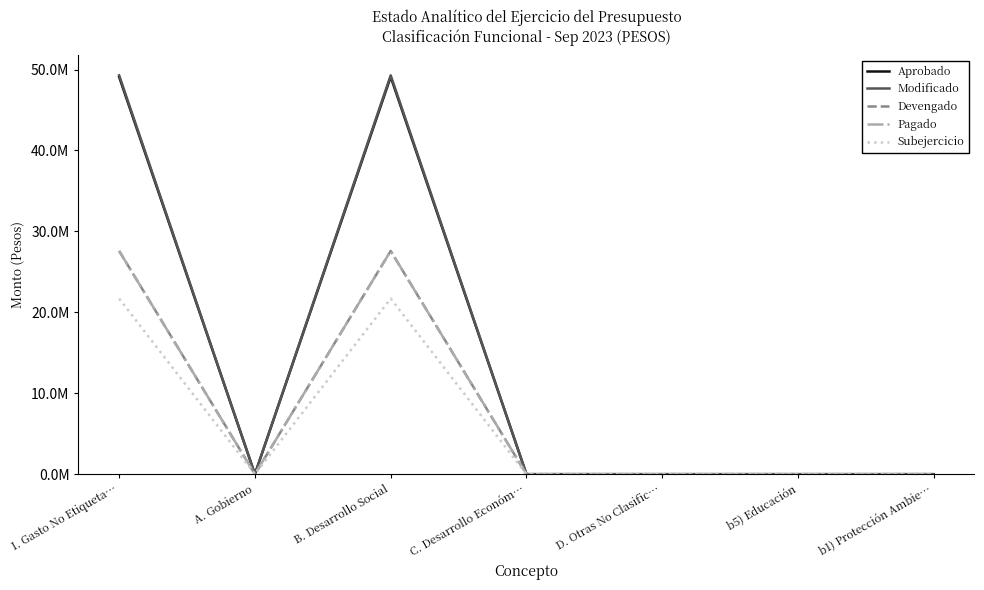

Reading left to right, list all the values displayed in this chart.

Aprobado: I. Gasto No Etiqueta…=49080847.0	A. Gobierno=0.0	B. Desarrollo Social=49080847.0	C. Desarrollo Económ…=0.0	D. Otras No Clasific…=0.0	b5) Educación=0.0	b1) Protección Ambie…=0.0
Modificado: I. Gasto No Etiqueta…=49281709.8	A. Gobierno=0.0	B. Desarrollo Social=49281709.8	C. Desarrollo Económ…=0.0	D. Otras No Clasific…=0.0	b5) Educación=0.0	b1) Protección Ambie…=0.0
Devengado: I. Gasto No Etiqueta…=27583978.7	A. Gobierno=0.0	B. Desarrollo Social=27583978.7	C. Desarrollo Económ…=0.0	D. Otras No Clasific…=0.0	b5) Educación=0.0	b1) Protección Ambie…=0.0
Pagado: I. Gasto No Etiqueta…=27583978.7	A. Gobierno=0.0	B. Desarrollo Social=27583978.7	C. Desarrollo Económ…=0.0	D. Otras No Clasific…=0.0	b5) Educación=0.0	b1) Protección Ambie…=0.0
Subejercicio: I. Gasto No Etiqueta…=21697731.1	A. Gobierno=0.0	B. Desarrollo Social=21697731.1	C. Desarrollo Económ…=0.0	D. Otras No Clasific…=0.0	b5) Educación=0.0	b1) Protección Ambie…=0.0